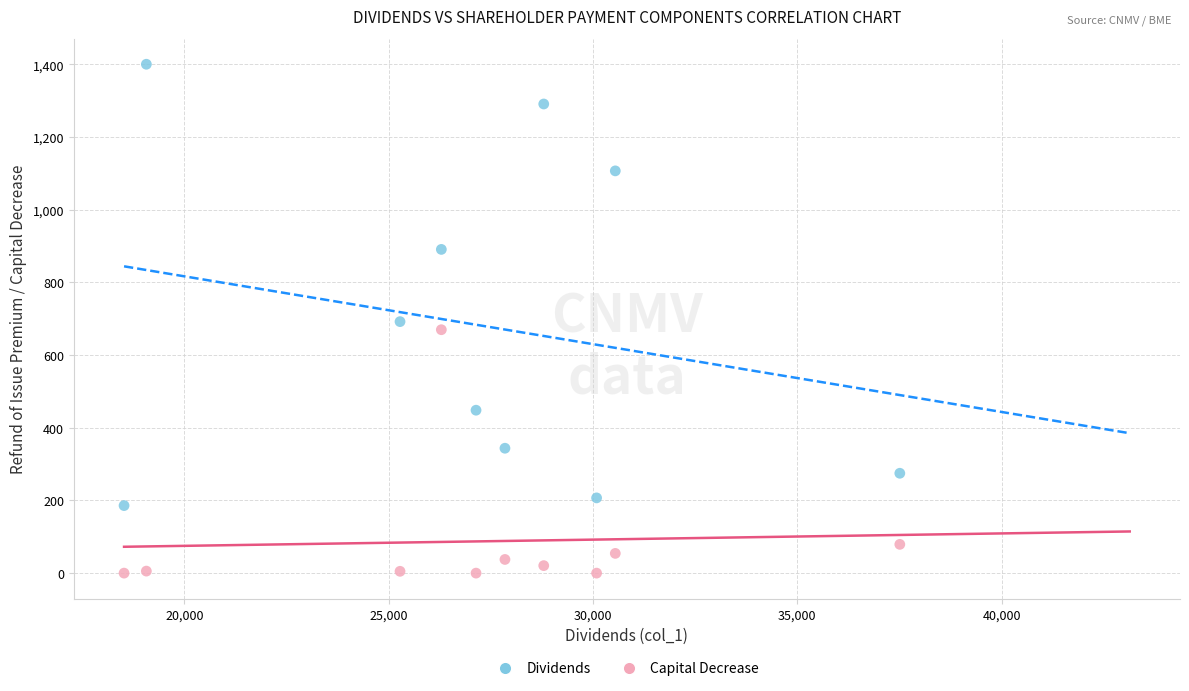

What are all the series names shown in the legend?

Dividends, Capital Decrease